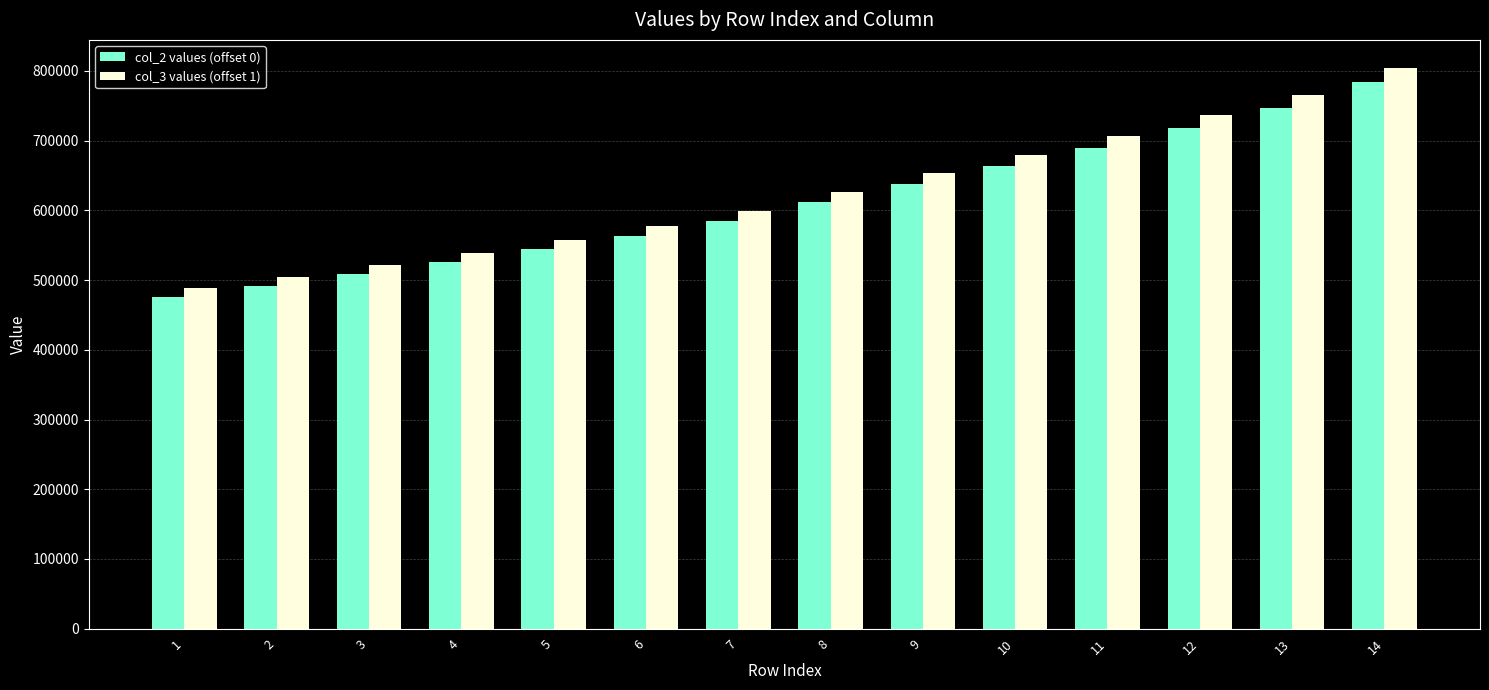

Rank the series at 14 from highest to lowest value.

col_3 values (offset 1), col_2 values (offset 0)